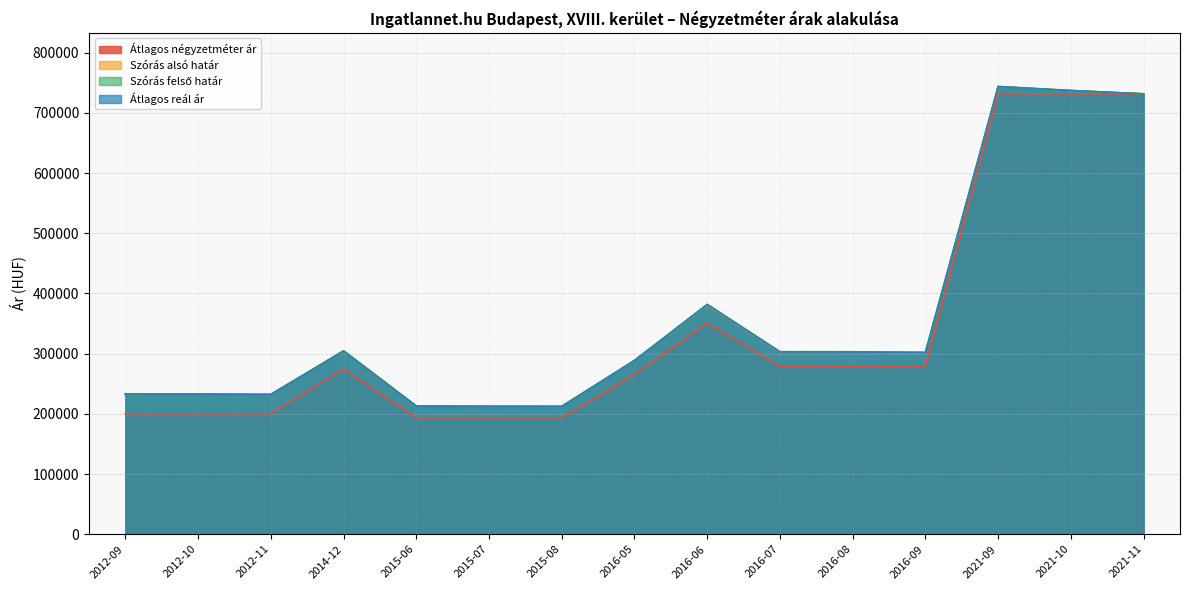

True or false: Átlagos reál ár and Átlagos négyzetméter ár cross at least once.

False